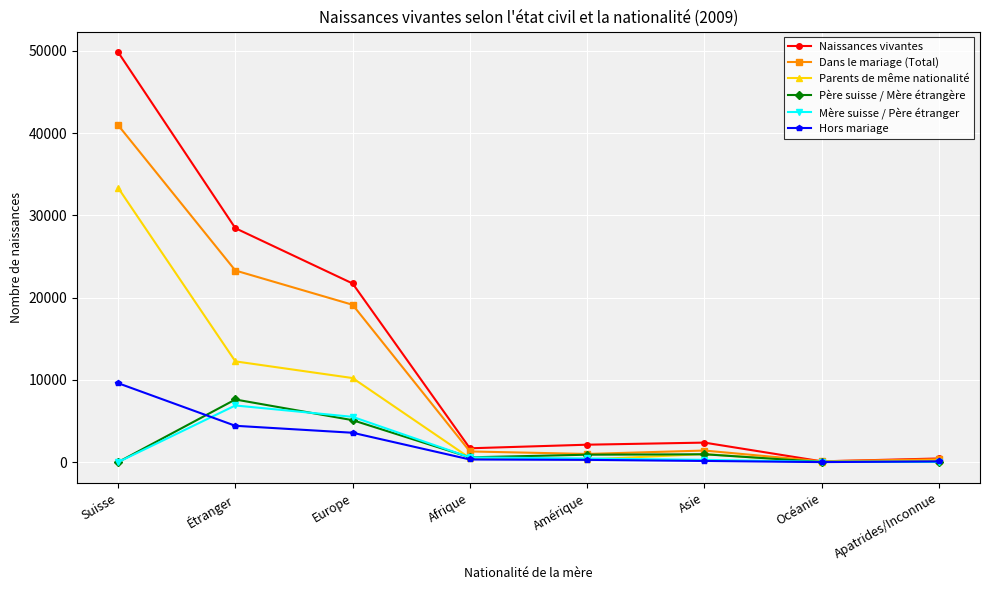

What is the difference between the Hors mariage values at Océanie and Apatrides/Inconnue?

86